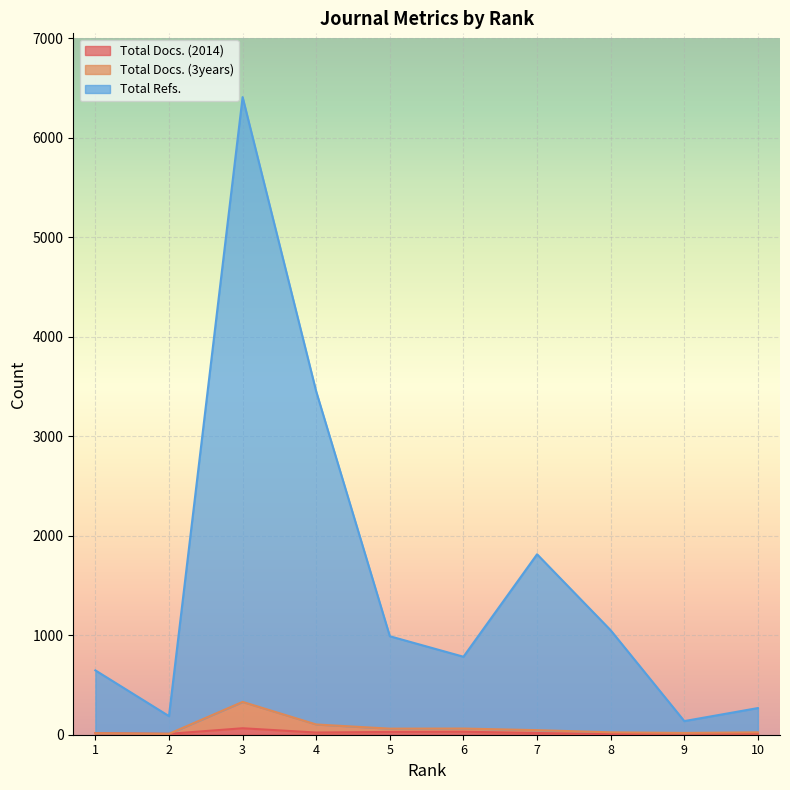

Where is Total Docs. (2014) nearest to the value 35?

6